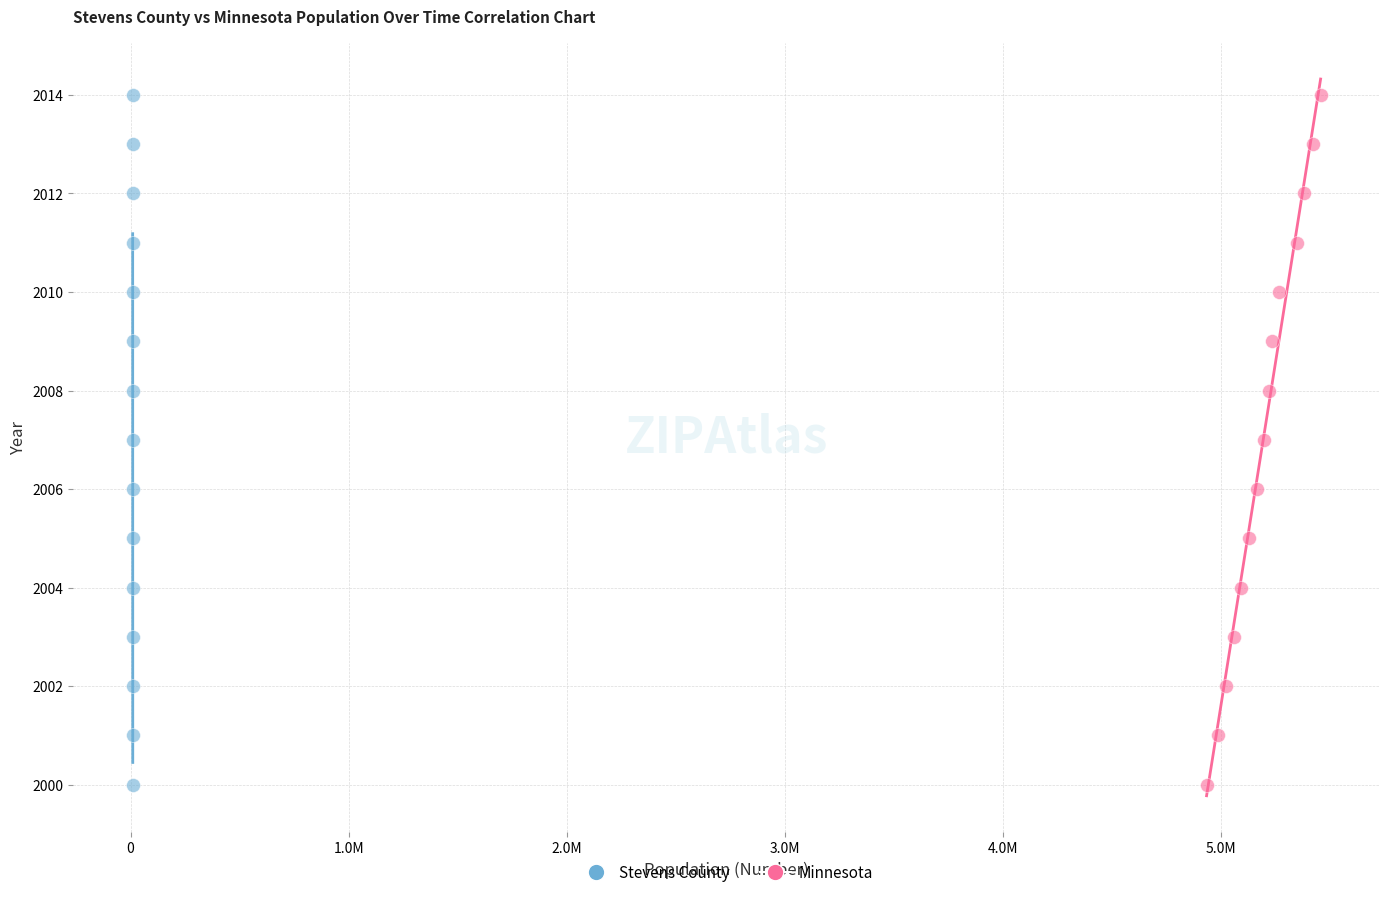

What are all the series names shown in the legend?

Stevens County, Minnesota